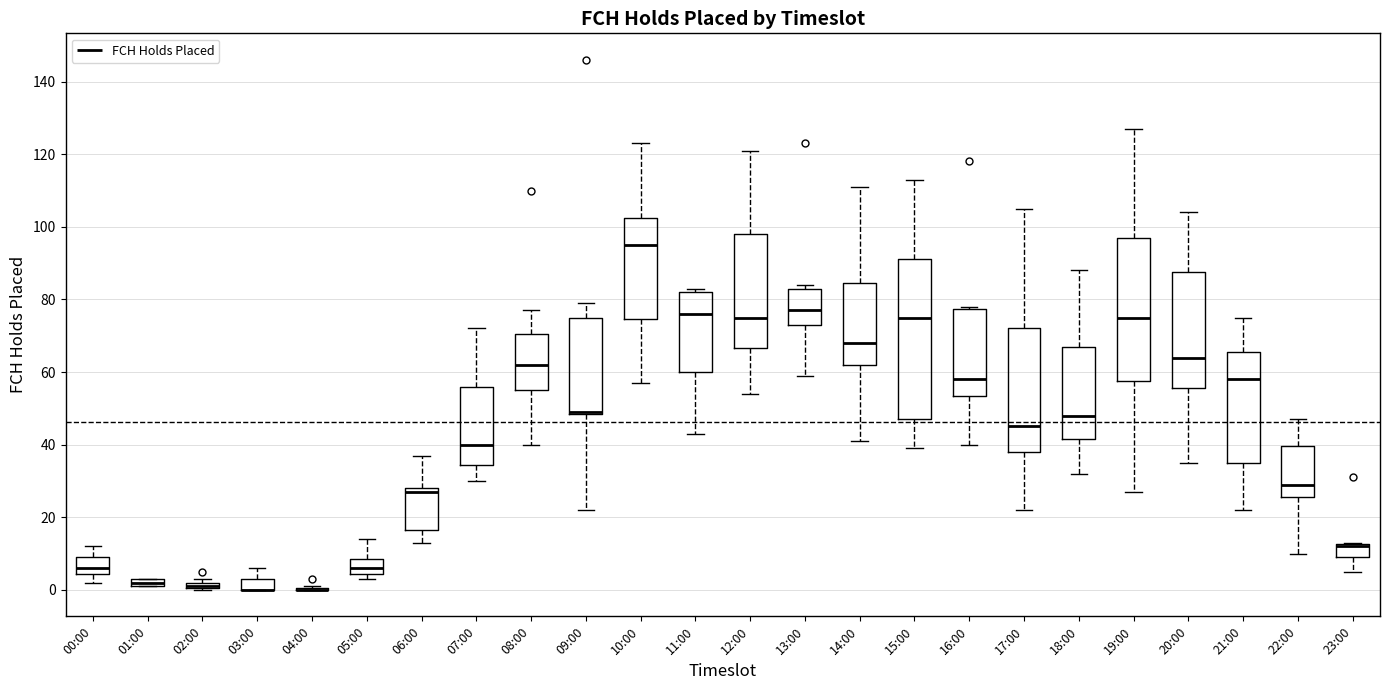

Where is the upper edge of the box for 15:00 on the y-axis? The values are not printed on the chart, so give them approximately, as read against the axis.

92